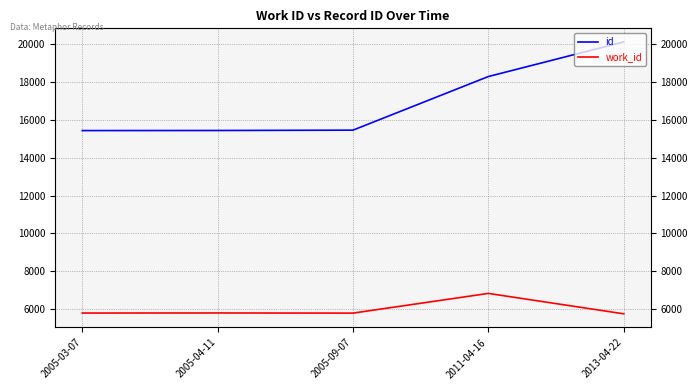

What is the total value across all series at 2013-04-22?

25865